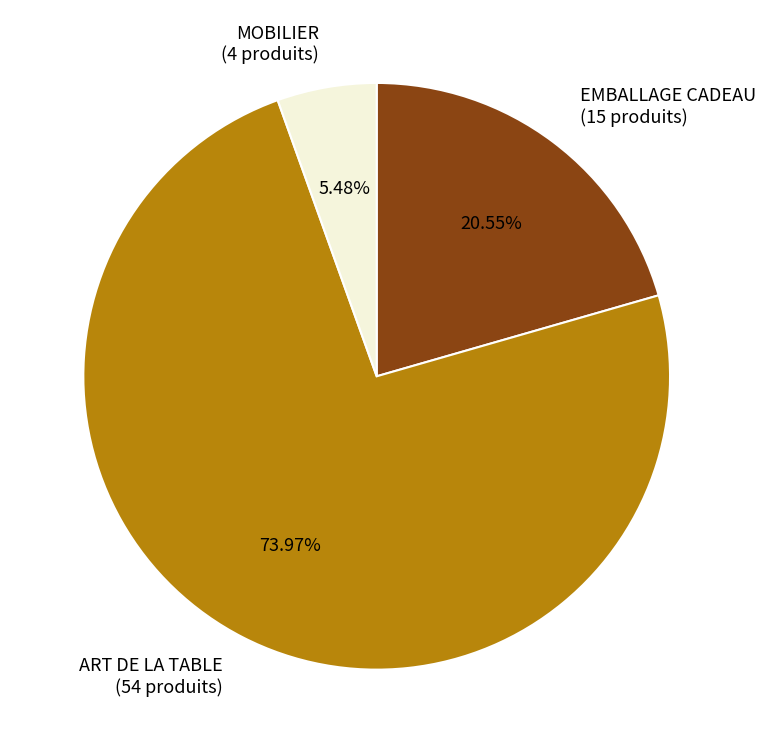

Is there any slice that represents more than half of the pie?

Yes